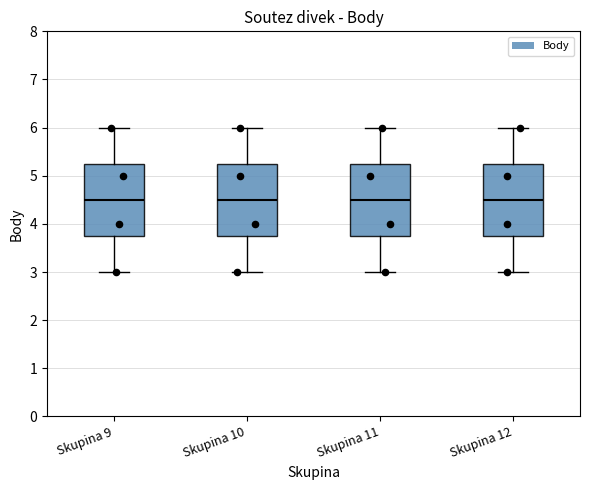

Reading left to right, read every box against the y-axis: the position of its median line, the range the box covers, and the ends of its whiskers. The values are not printed on the chart, so give them approximately, as read against the axis.

Skupina 9: median 4.5, box 3.8 to 5.3, whiskers 3.0 to 6.0
Skupina 10: median 4.5, box 3.8 to 5.3, whiskers 3.0 to 6.0
Skupina 11: median 4.5, box 3.8 to 5.3, whiskers 3.0 to 6.0
Skupina 12: median 4.5, box 3.8 to 5.3, whiskers 3.0 to 6.0